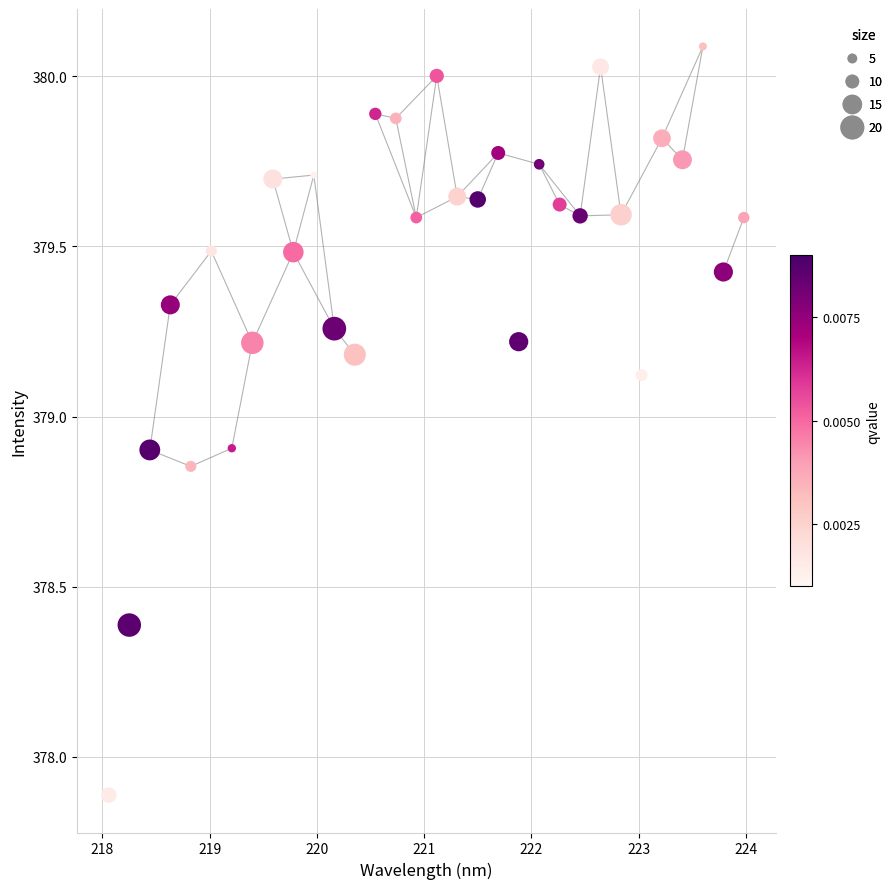

What Y value in the scatter plot is closest to 378?

377.9